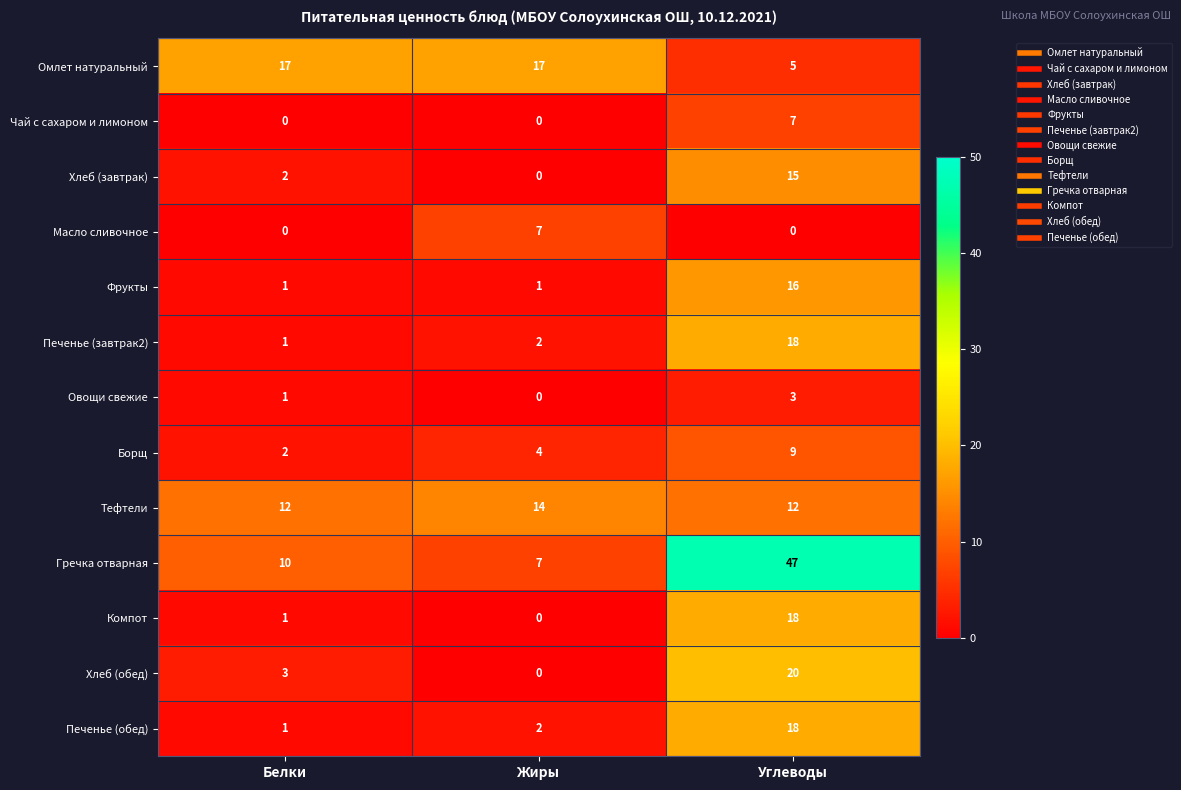

How many Чай с сахаром и лимоном values are between 0 and 7?

3